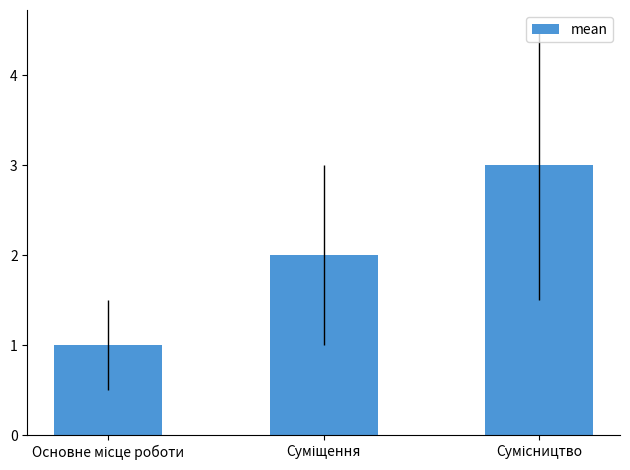

What is the maximum value shown in the chart?

3